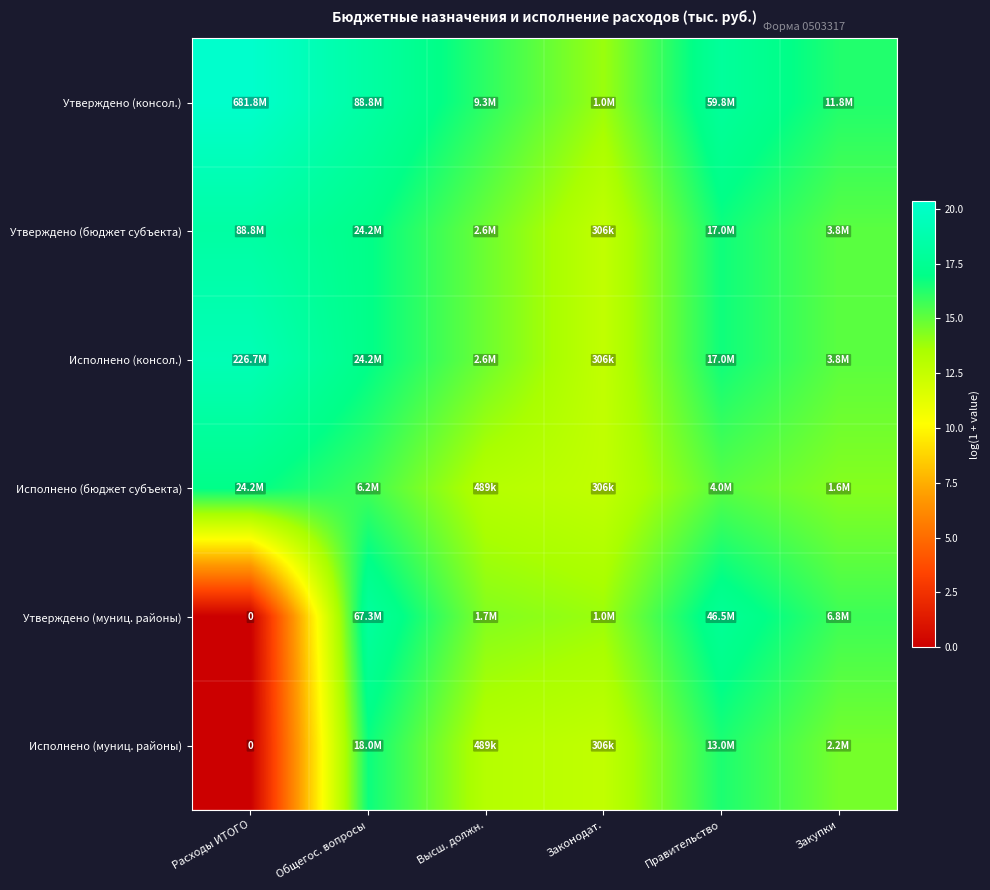

List the series in order of their peak value, lowest first.

Исполнено (муниц. районы), Исполнено (бюджет субъекта), Утверждено (муниц. районы), Утверждено (бюджет субъекта), Исполнено (консол.), Утверждено (консол.)